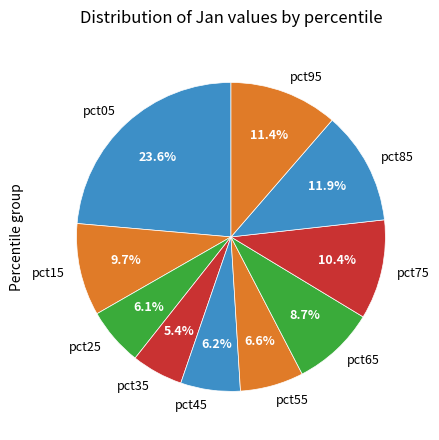

To the nearest percent, what is the average slice percentage?

10%